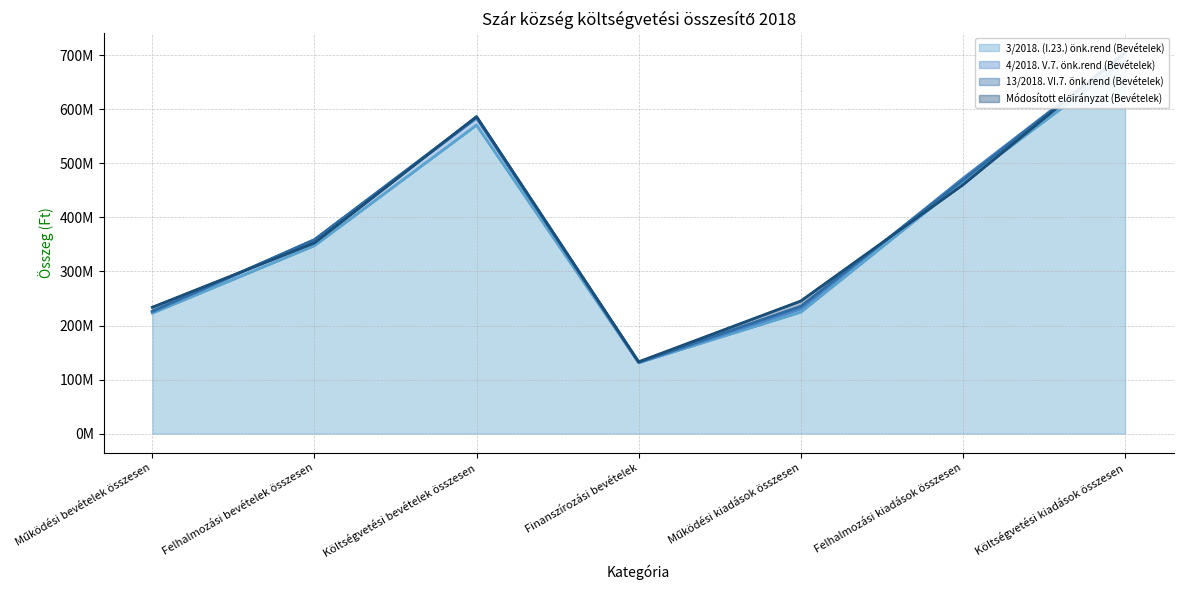

What is the minimum value for 3/2018. (I.23.) önk.rend (Bevételek)?

131121953